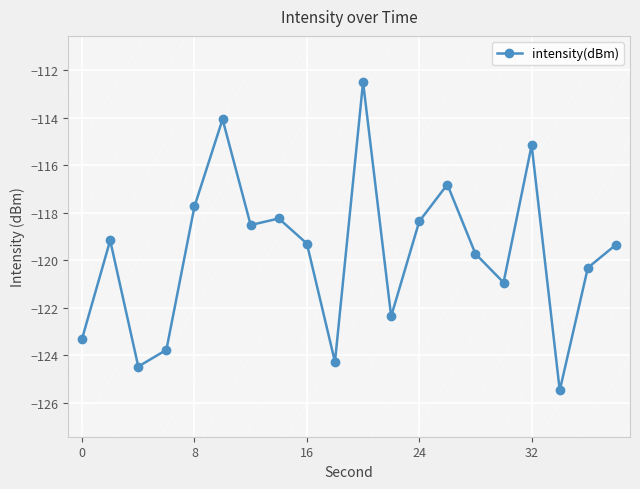

What is the minimum value shown in the chart?

-125.5